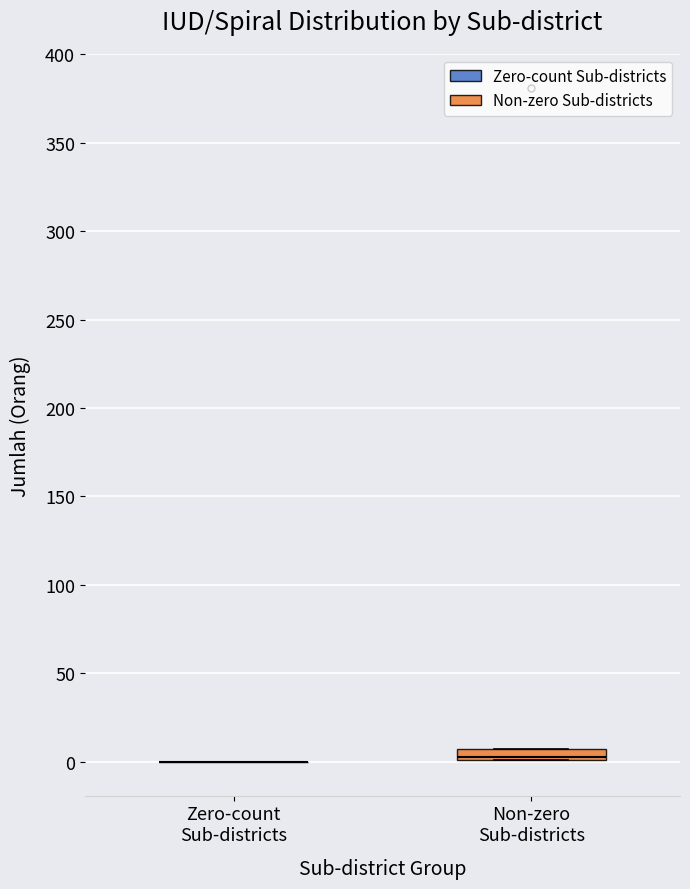

Comparing the boxes themselves (not the whiskers), which one is the tallest?

Non-zero Sub-districts